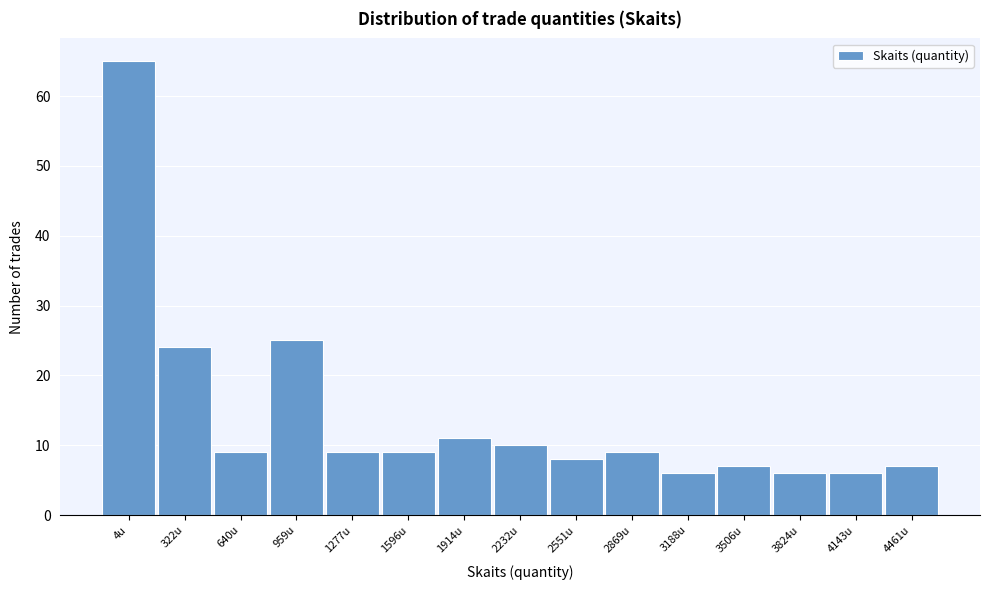

Reading left to right, what are all the values shown in this chart?

65	24	9	25	9	9	11	10	8	9	6	7	6	6	7